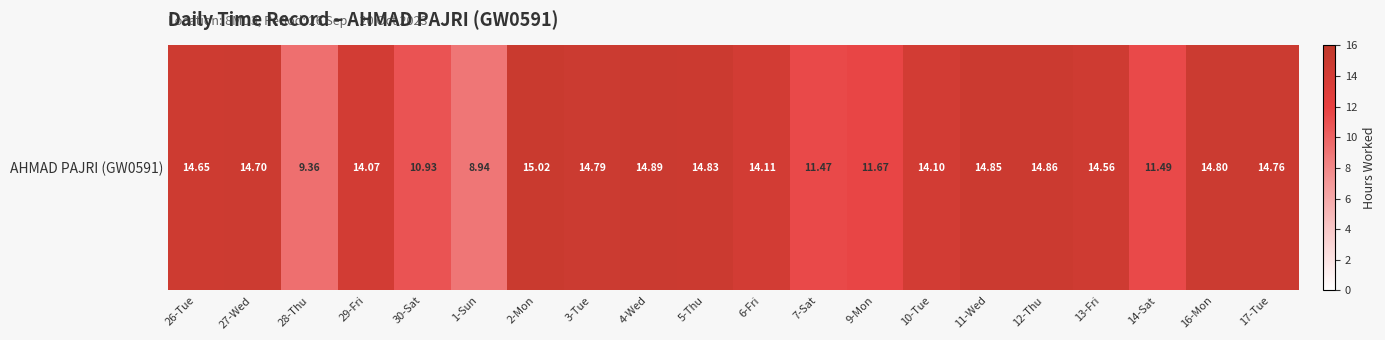

Count the number of values greater than 14.

14